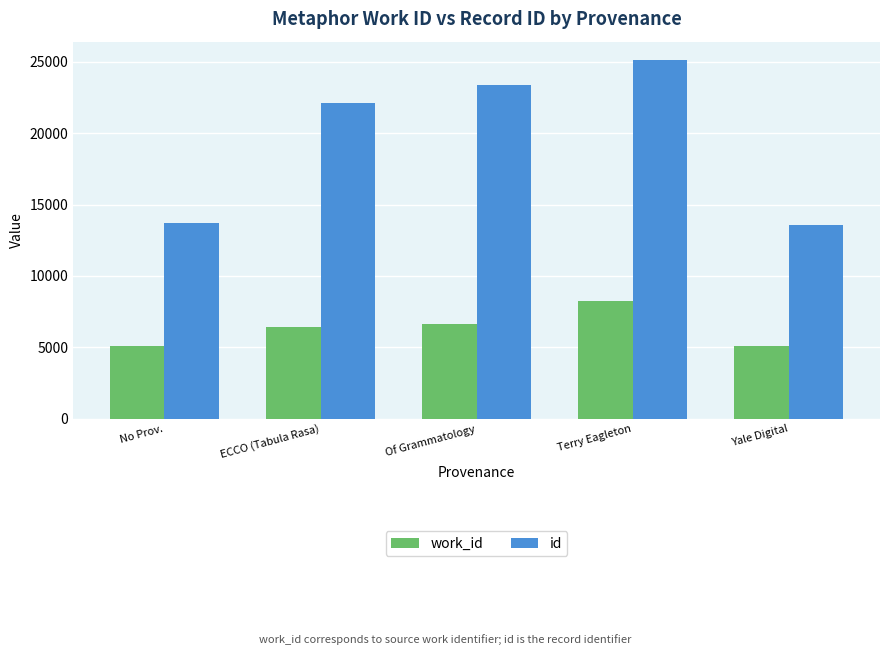

At which label is work_id closest to 6666?

Of Grammatology